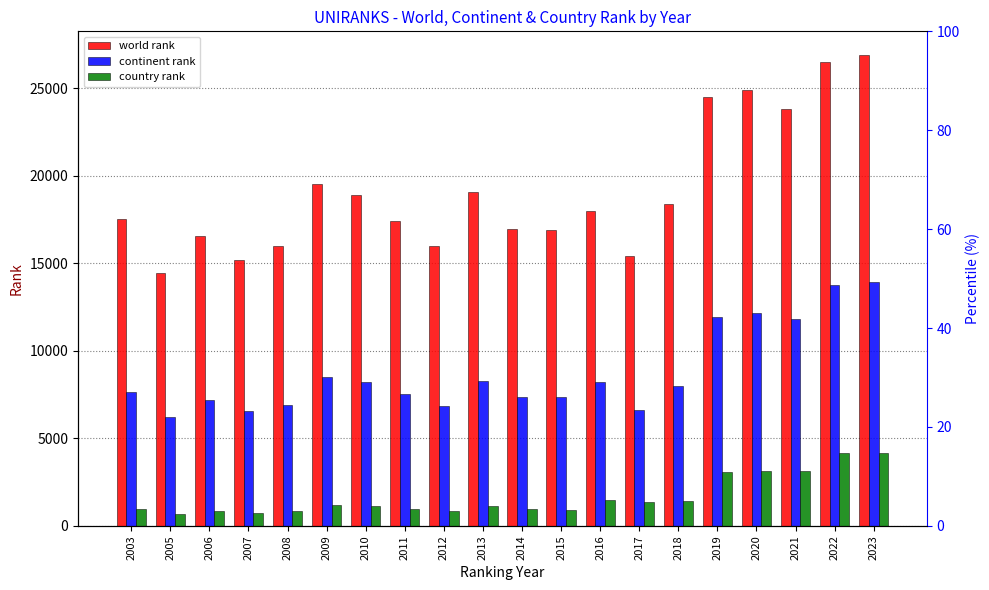

What is the spread (max minus min) of values at 2018?

16986